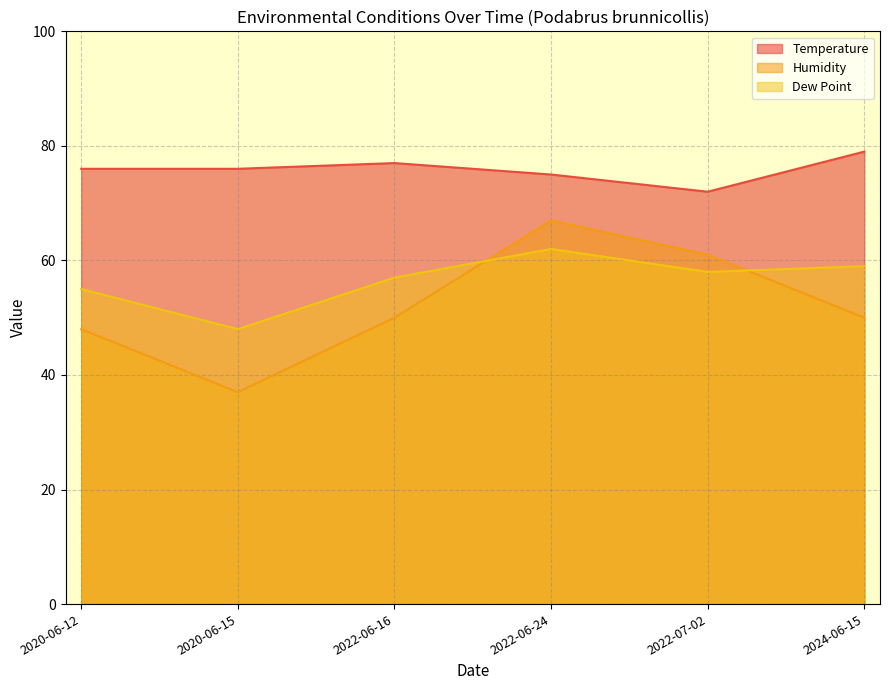

Rank the series by their average value, from highest to lowest.

Temperature, Dew Point, Humidity